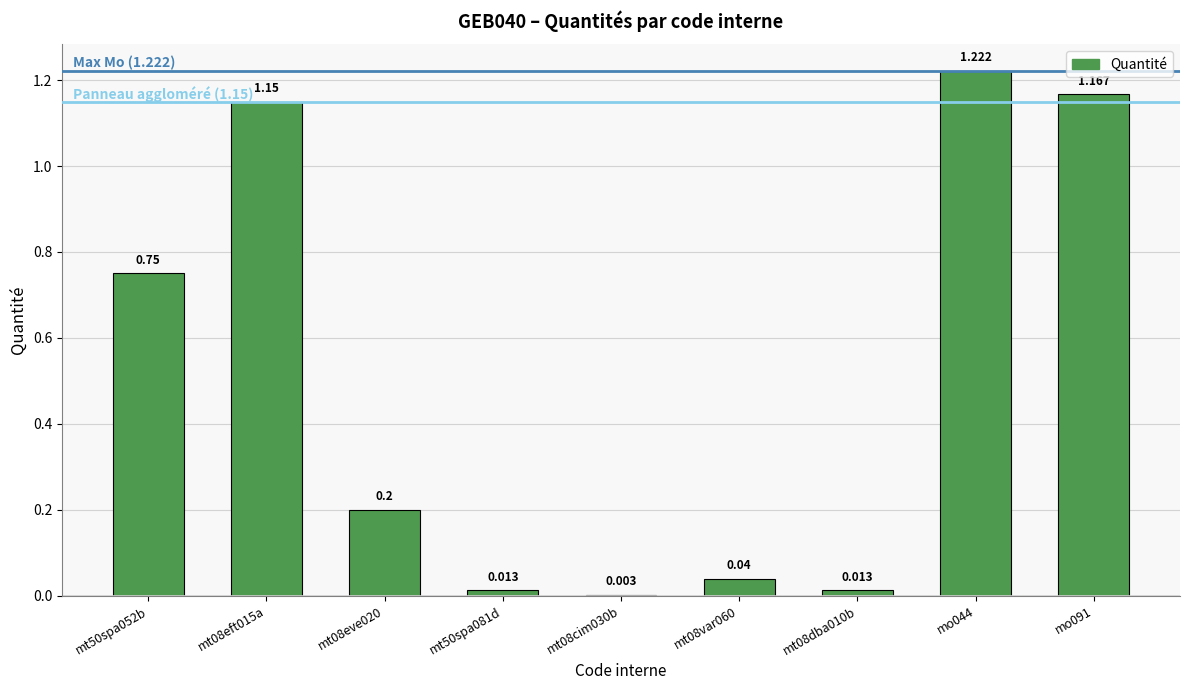

Are the bars horizontal?

No